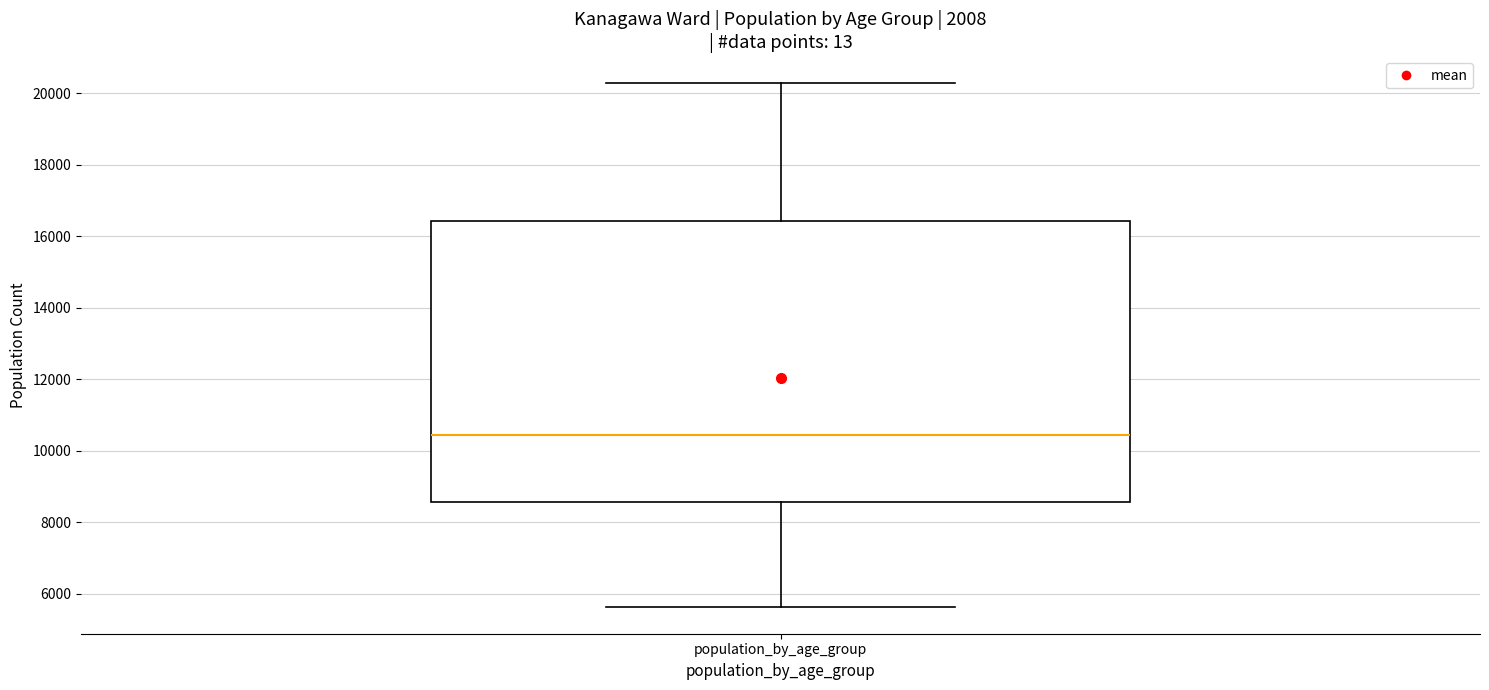

Transcribe this box plot: give where the median line is, the range the box spans, and where the two whiskers end, as read against the y-axis. The values are not printed on the chart, so give them approximately, as read against the axis.

median 10400, box 8600 to 16400, whiskers 5600 to 20200